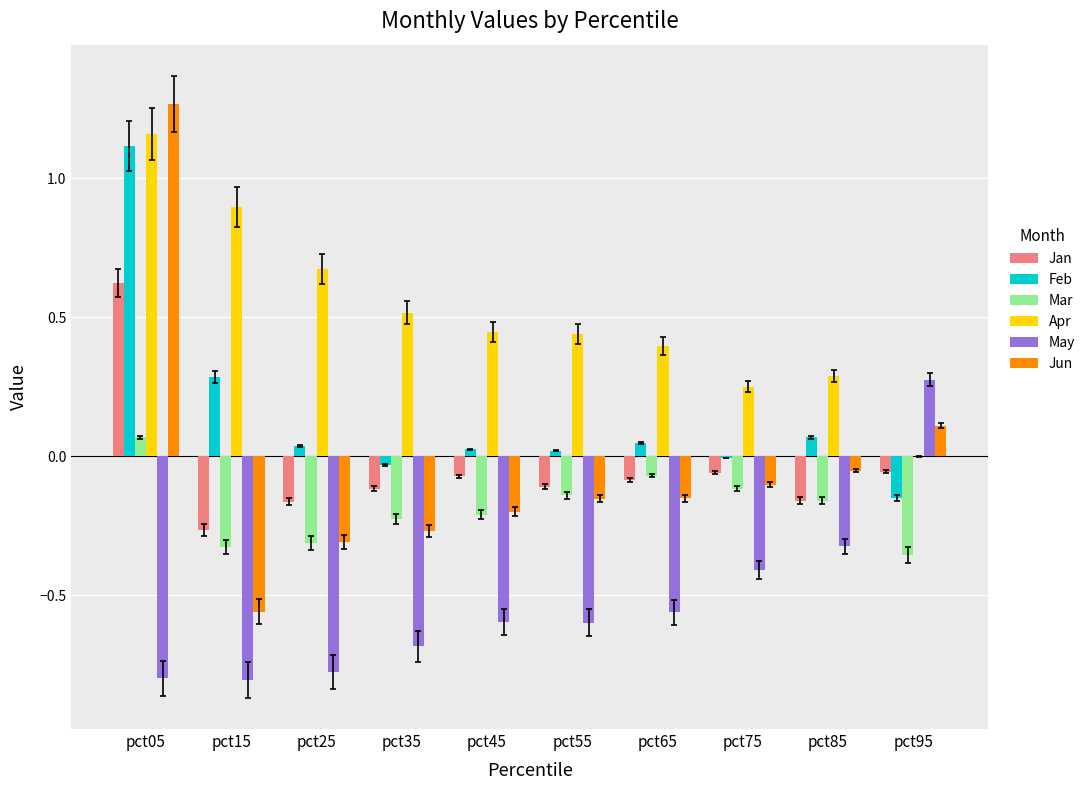

True or false: Jan has a value of -0.2 at pct35.

False